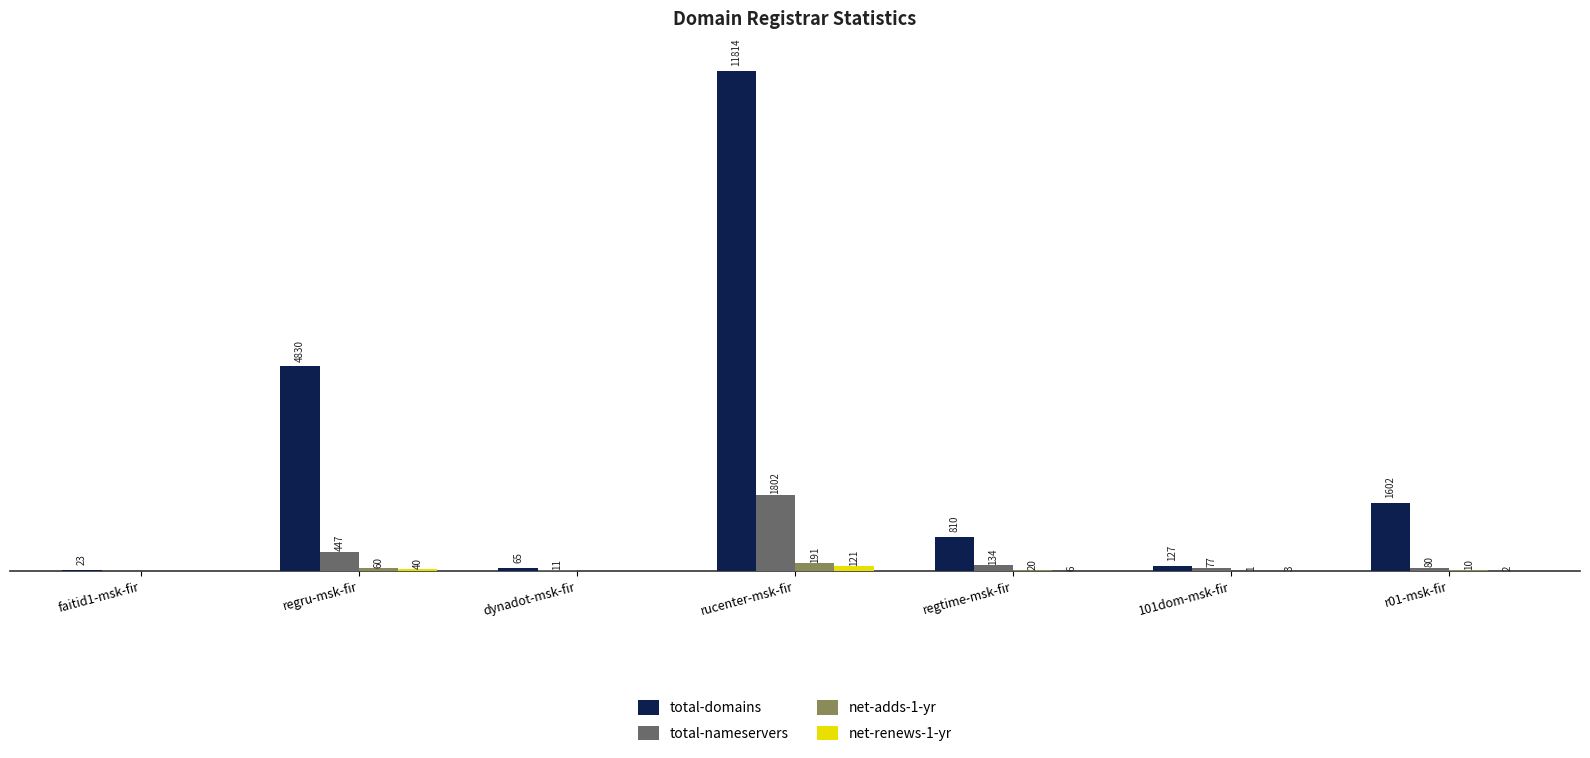

Which series changed the most between regru-msk-fir and 101dom-msk-fir?

total-domains